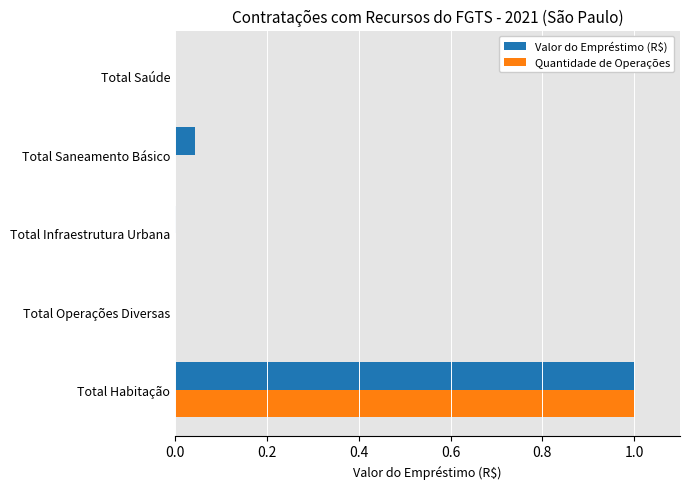

At which category is the sum across all series the highest?

Total Habitação